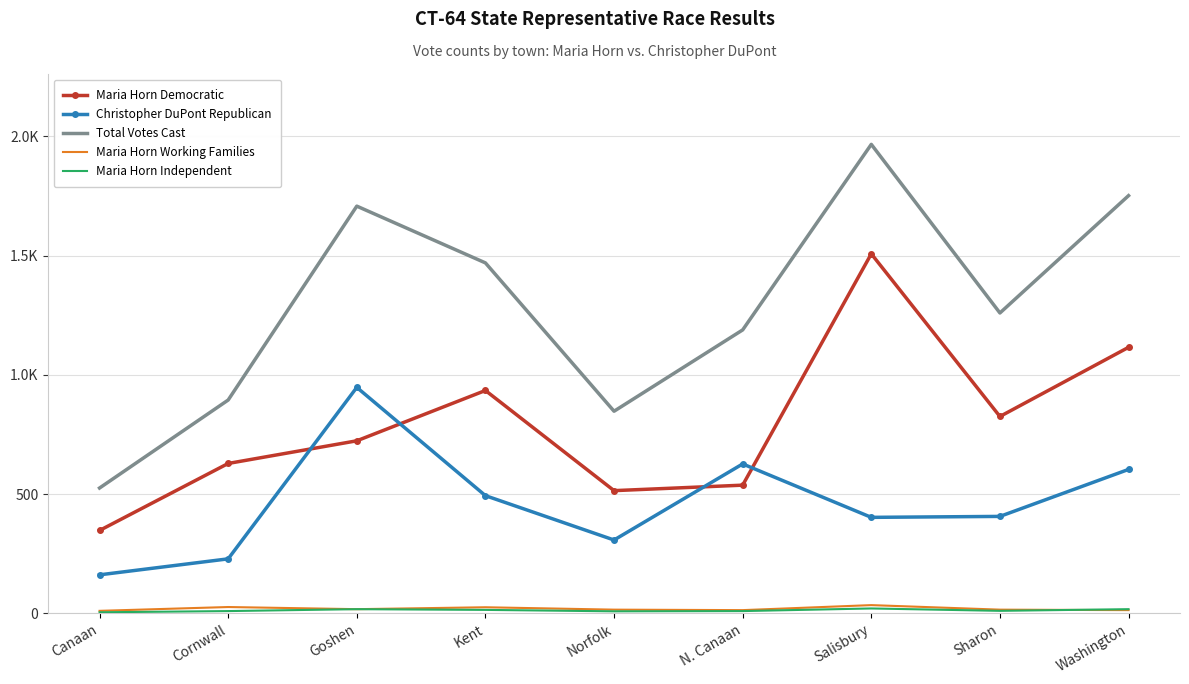

Rank the categories by Total Votes Cast value from lowest to highest.

Canaan, Norfolk, Cornwall, N. Canaan, Sharon, Kent, Goshen, Washington, Salisbury